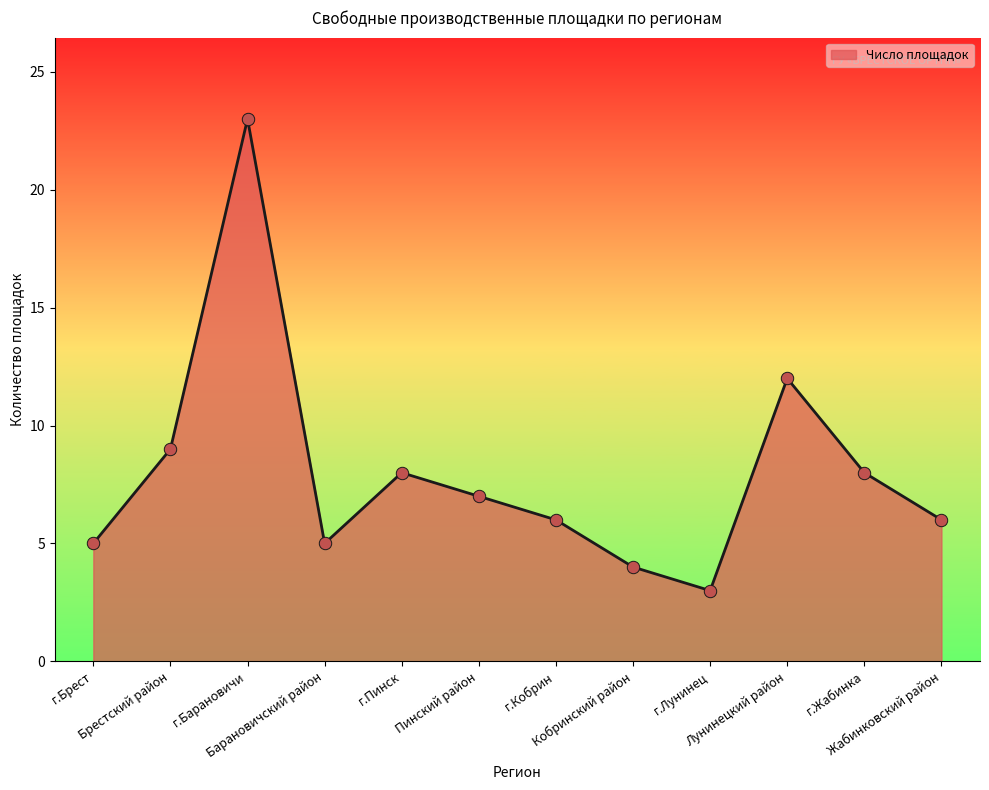

What is the change in value from г.Лунинец to Лунинецкий район?

+9